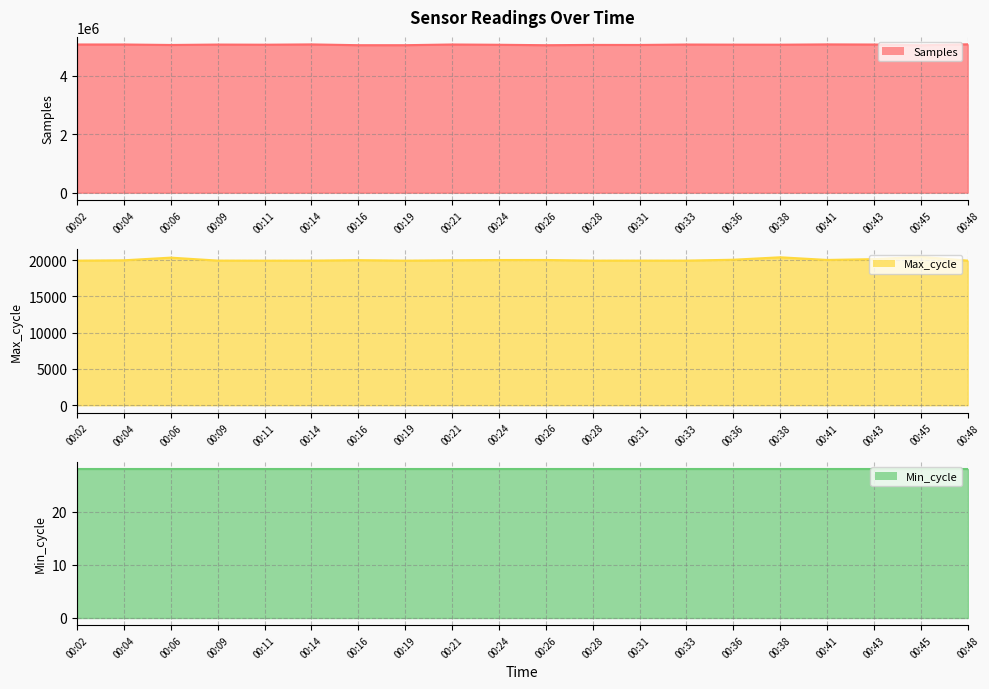

What is the value of the Samples line point at the 14th from the left?

5057876